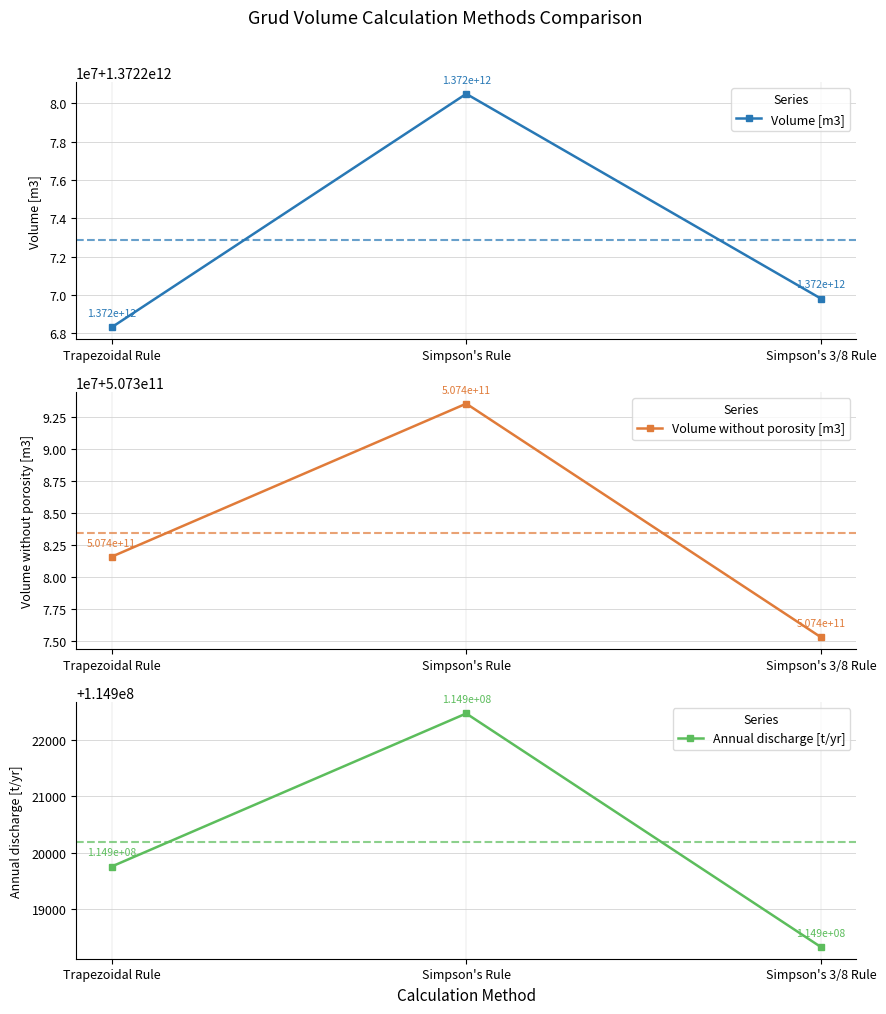

What is the maximum value shown in the chart?

1372280489584.1